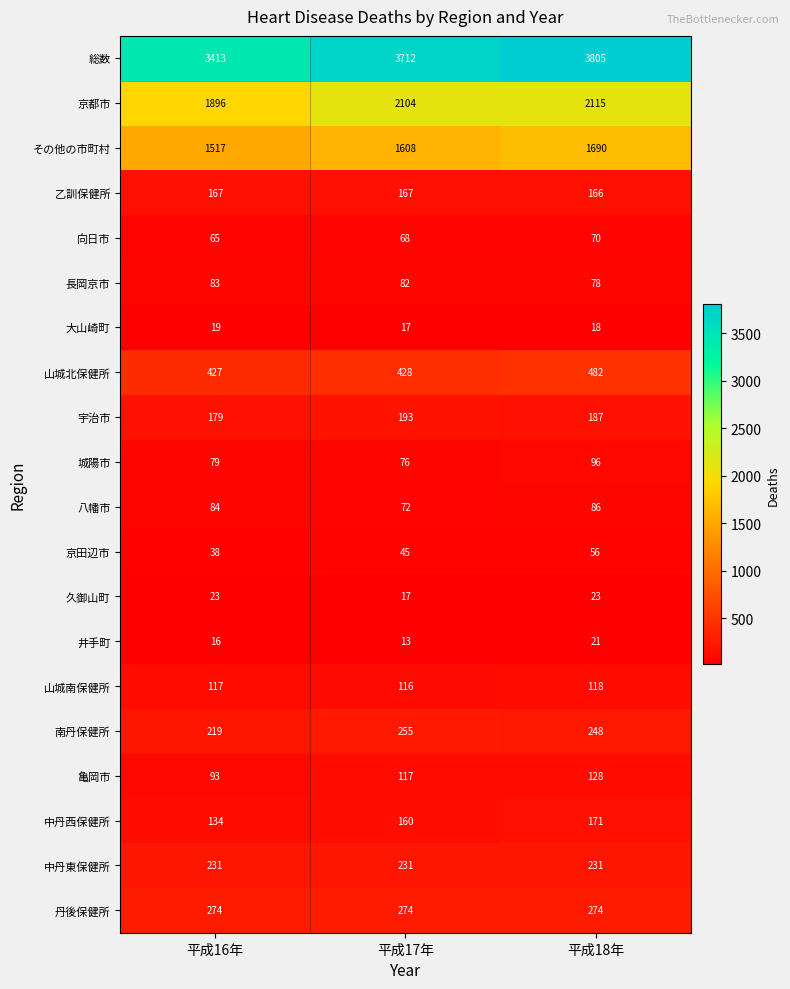

Count the number of data series in this chart.

20